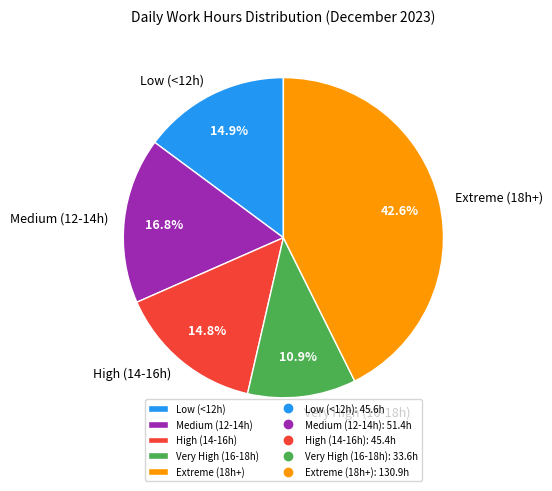

What is the ratio of the value at Medium (12-14h) to the value at High (14-16h)?

1.1